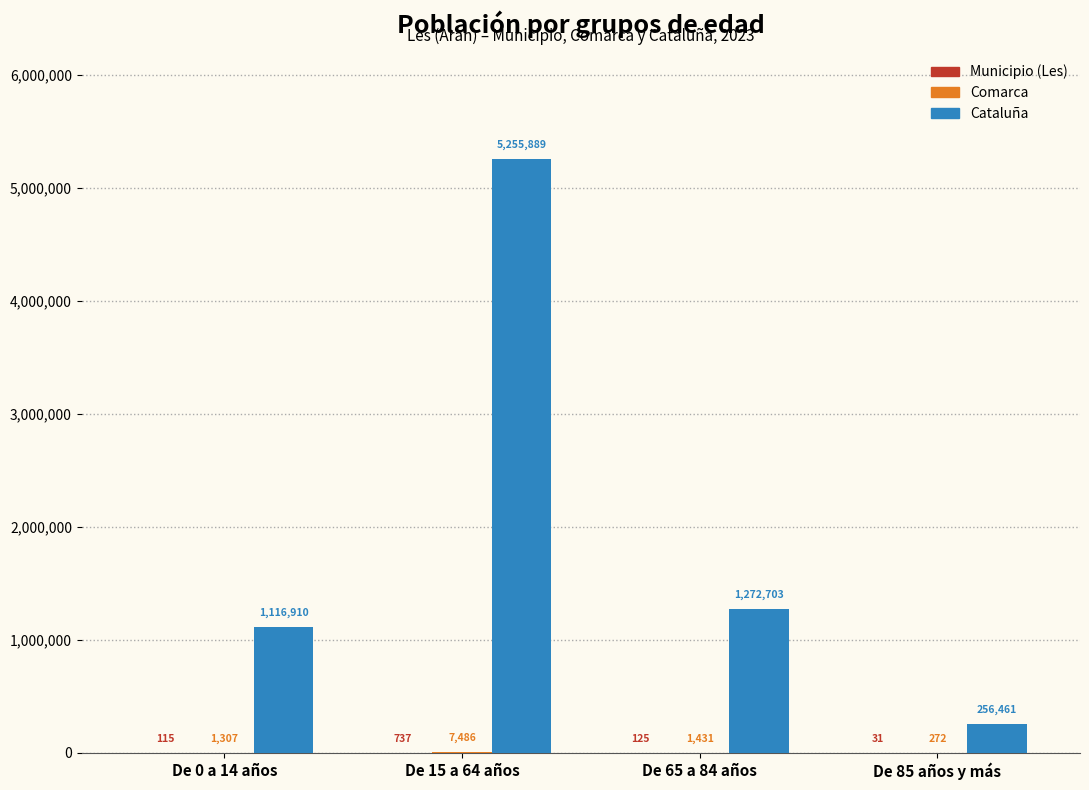

What is the total value across all series at De 15 a 64 años?

5264112